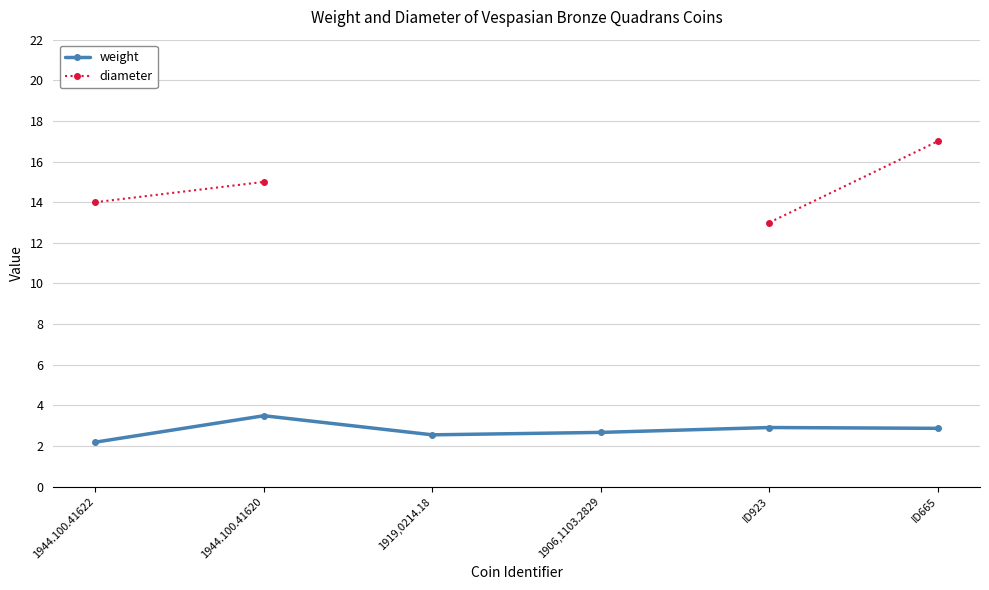

How many values in diameter are above zero?

4